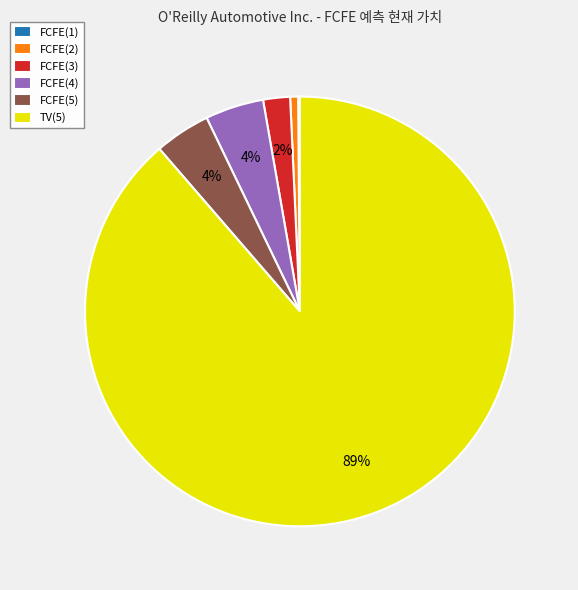

Combined, do FCFE(4) and FCFE(3) account for over 50%?

No